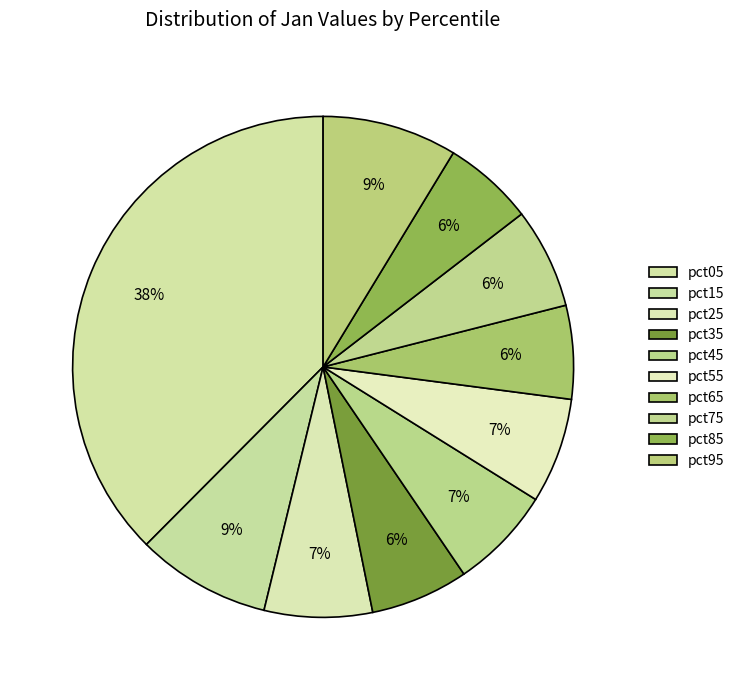

Is it true that pct55 is 7% of the pie?

True